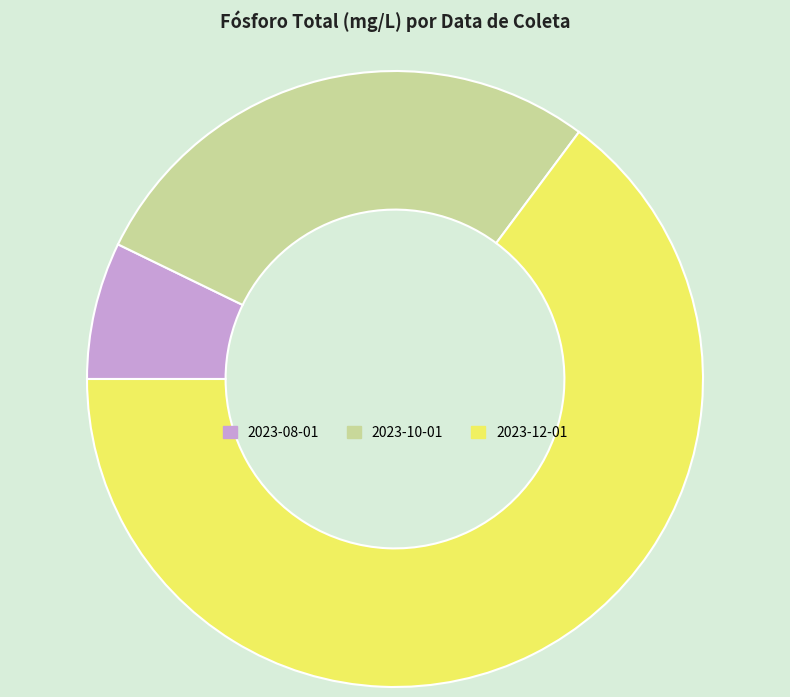

The 2023-12-01 slice represents 65% of the pie. True or false?

True